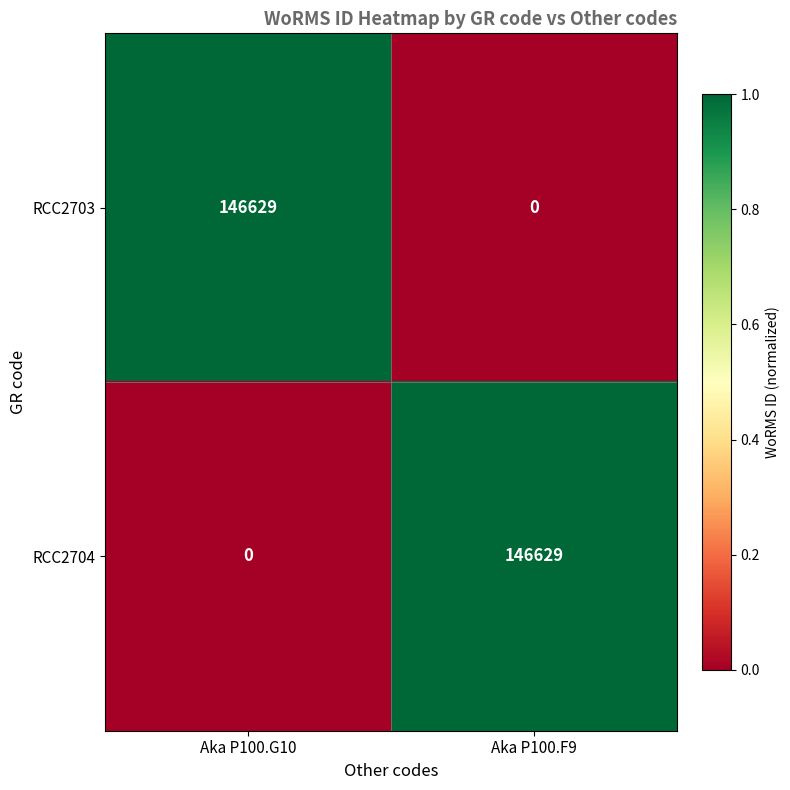

What is the sum of all RCC2703 values?

146629